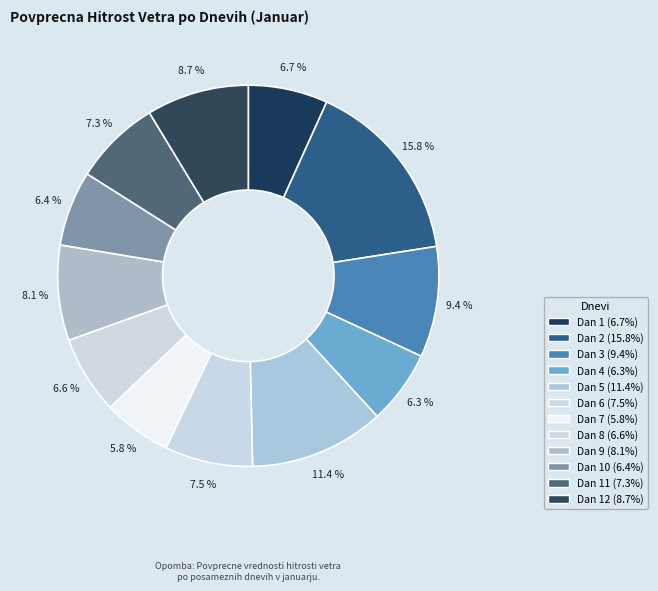

To the nearest percent, what is the difference between the largest and smallest slice percentages?

10%